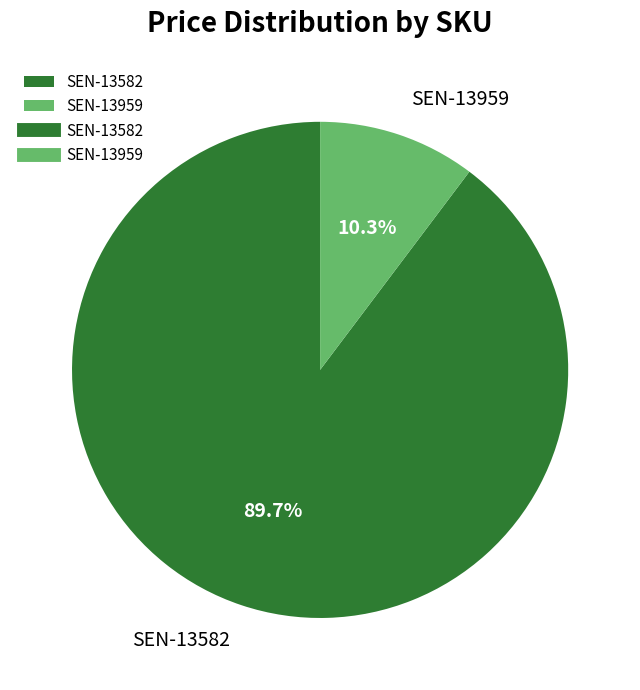

Is there a majority slice in this chart?

Yes